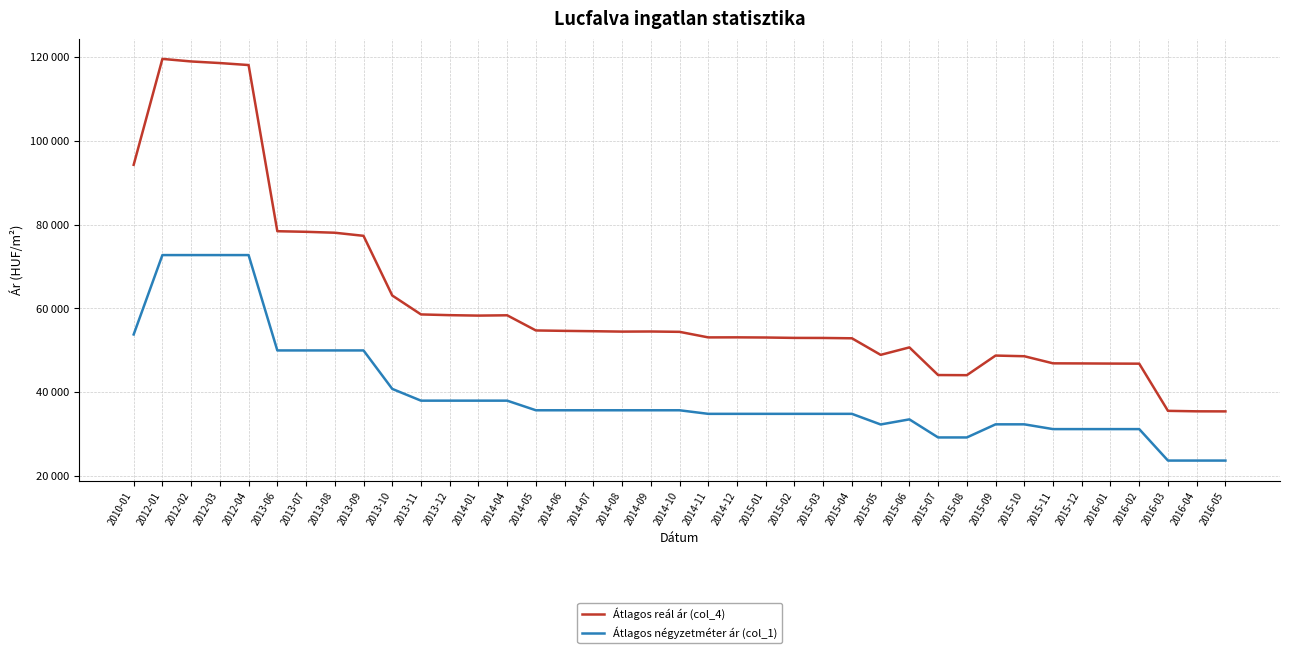

What are all the series names shown in the legend?

Átlagos reál ár (col_4), Átlagos négyzetméter ár (col_1)